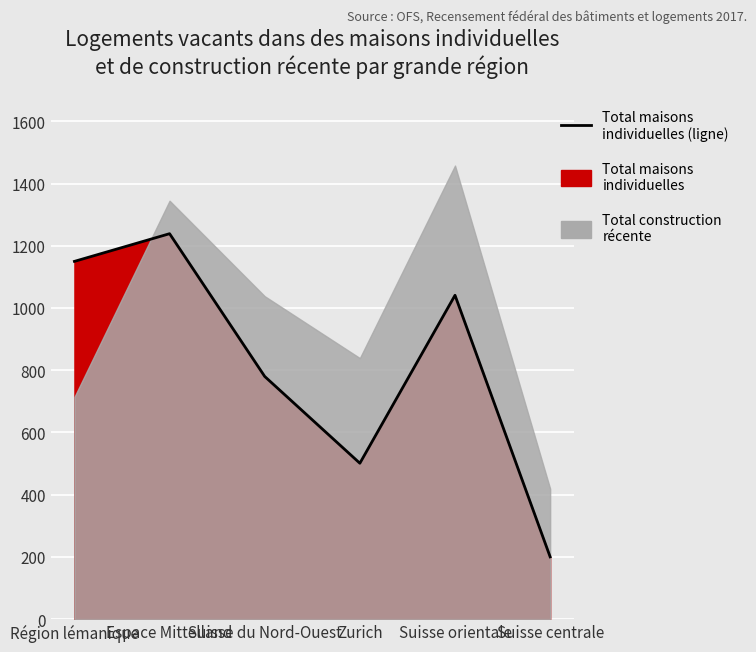

Between Suisse du Nord-Ouest and Région lémanique, which is larger?

Région lémanique